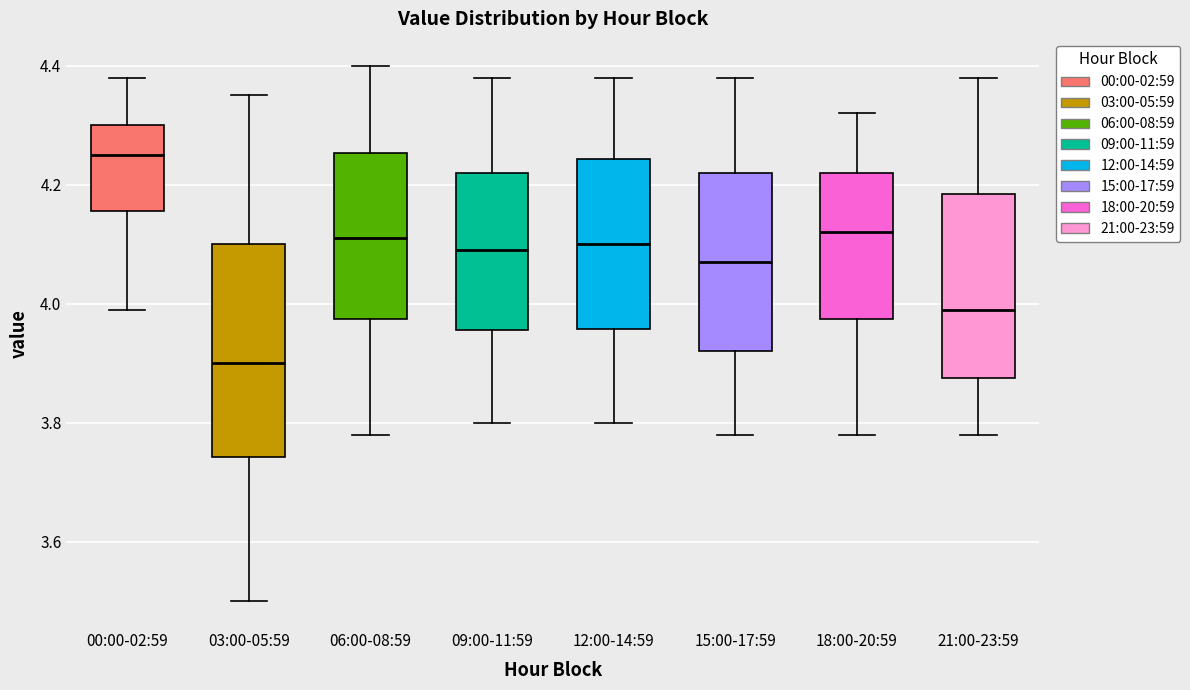

Comparing the boxes themselves (not the whiskers), which one is the tallest?

03:00-05:59